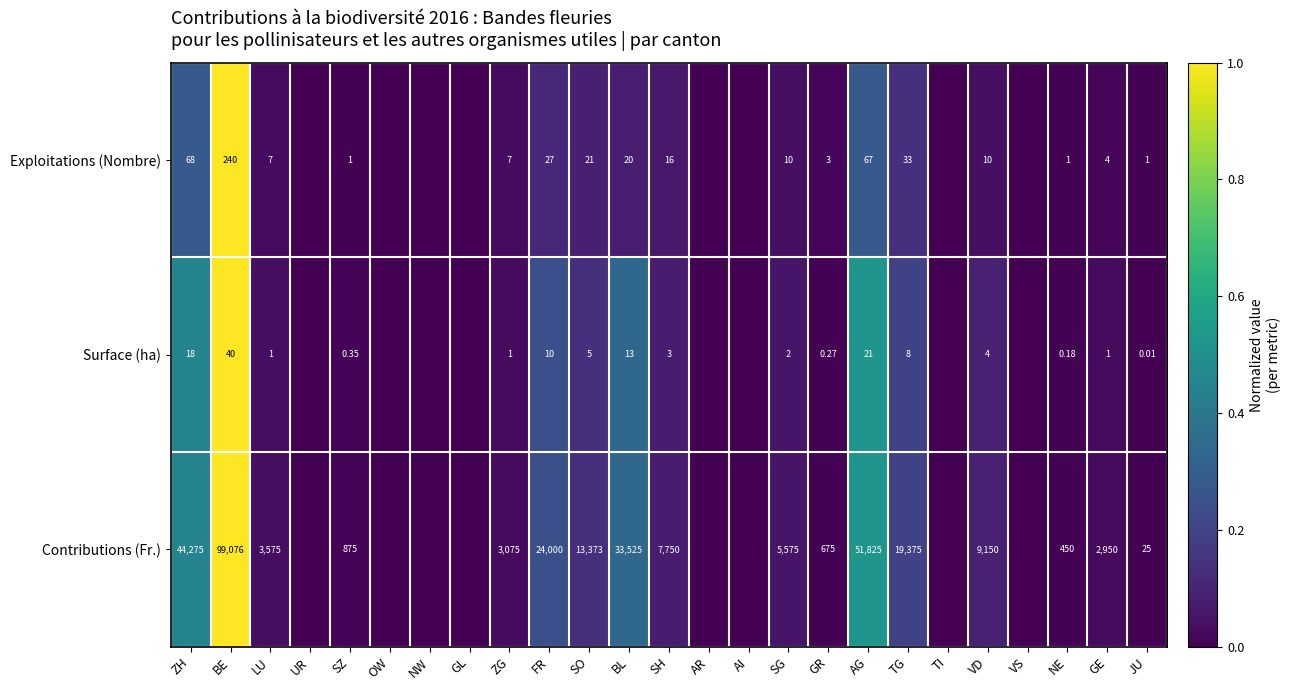

Rank the series at SZ from lowest to highest value.

Surface (ha), Exploitations (Nombre), Contributions (Fr.)